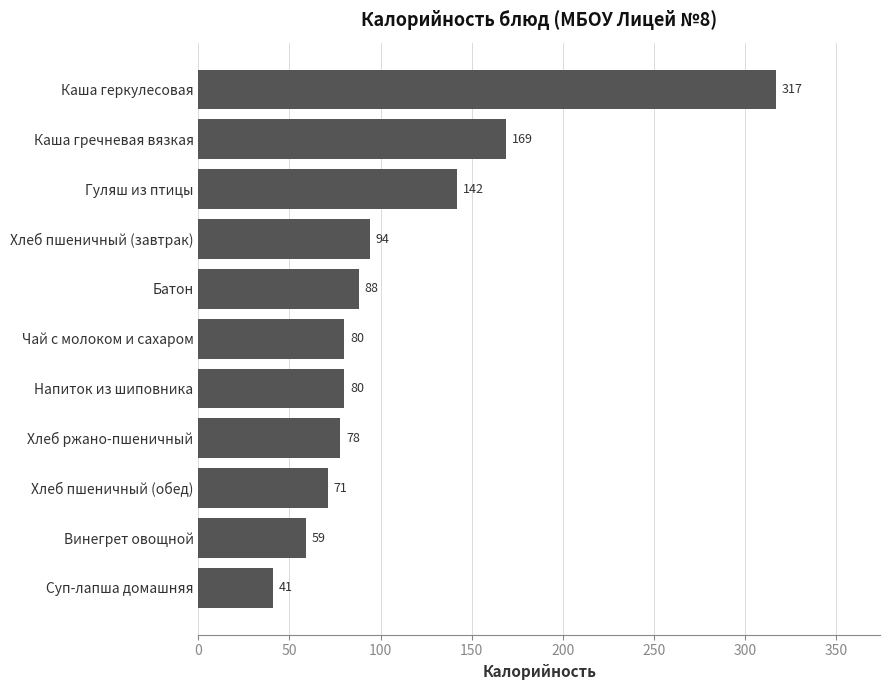

Is it true that the value at Хлеб пшеничный (обед) is 115?

False